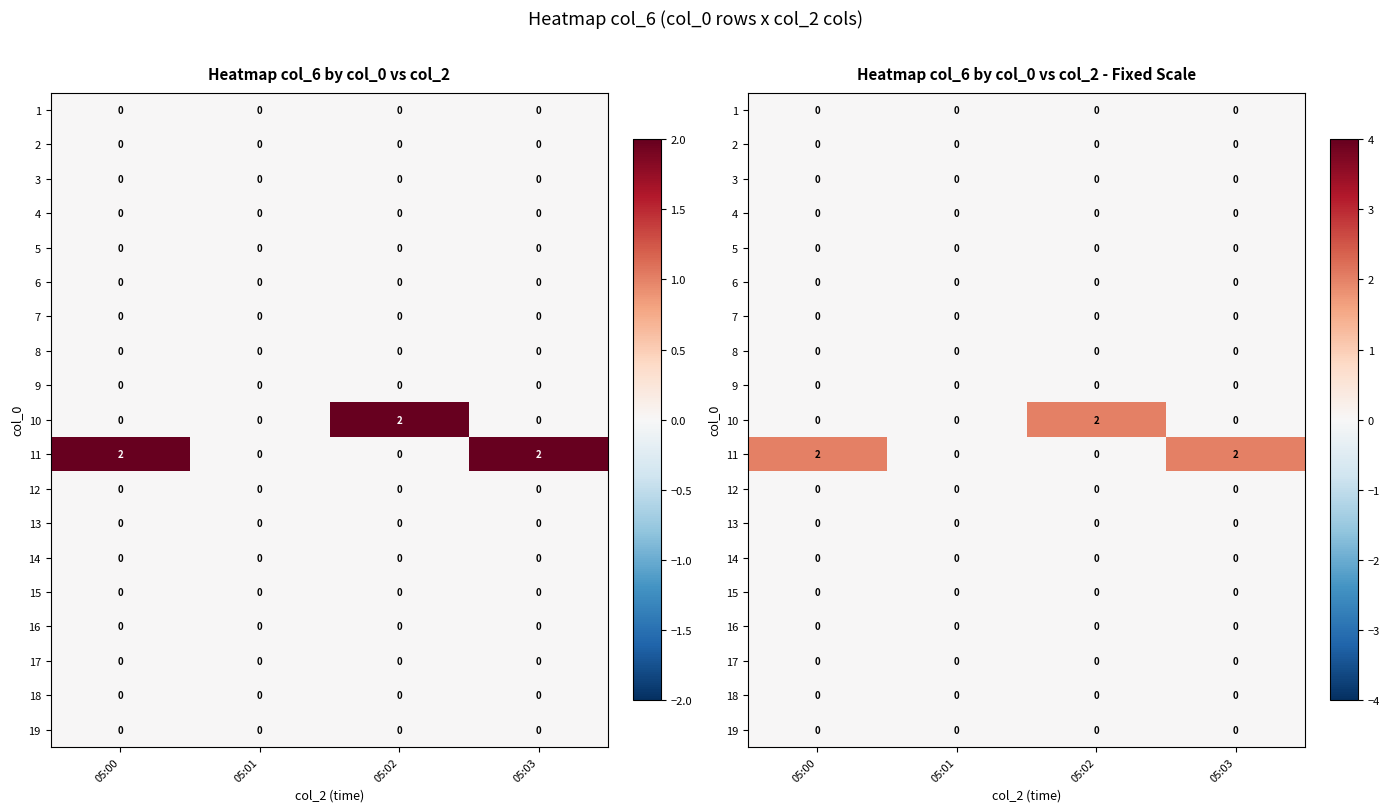

List the series in order of their peak value, highest first.

10, 11, 1, 2, 3, 4, 5, 6, 7, 8, 9, 12, 13, 14, 15, 16, 17, 18, 19